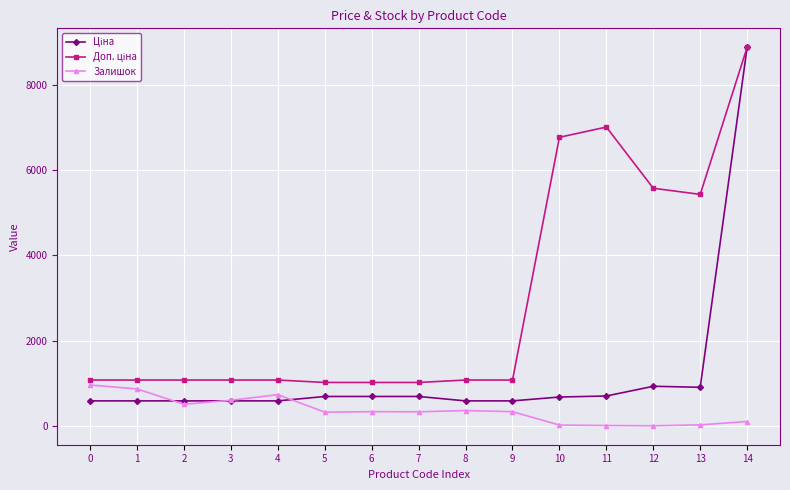

Count the number of categories in the chart.

15